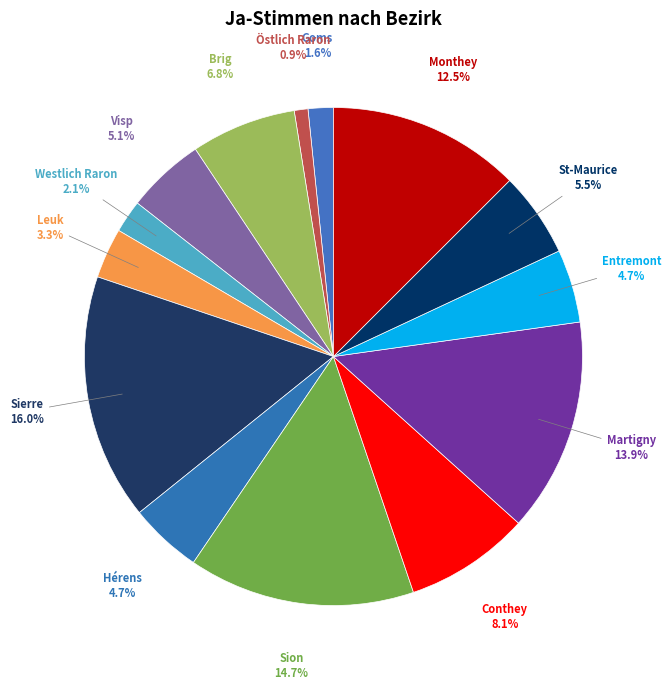

Is there a majority slice in this chart?

No